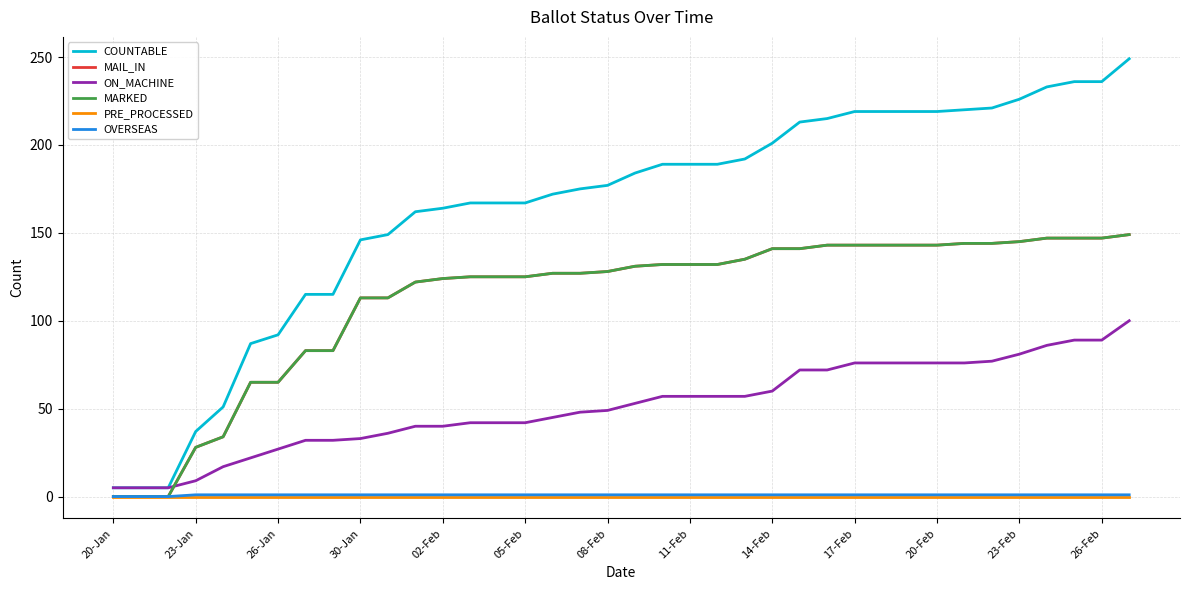

Is this an area chart (filled region under the line)?

No